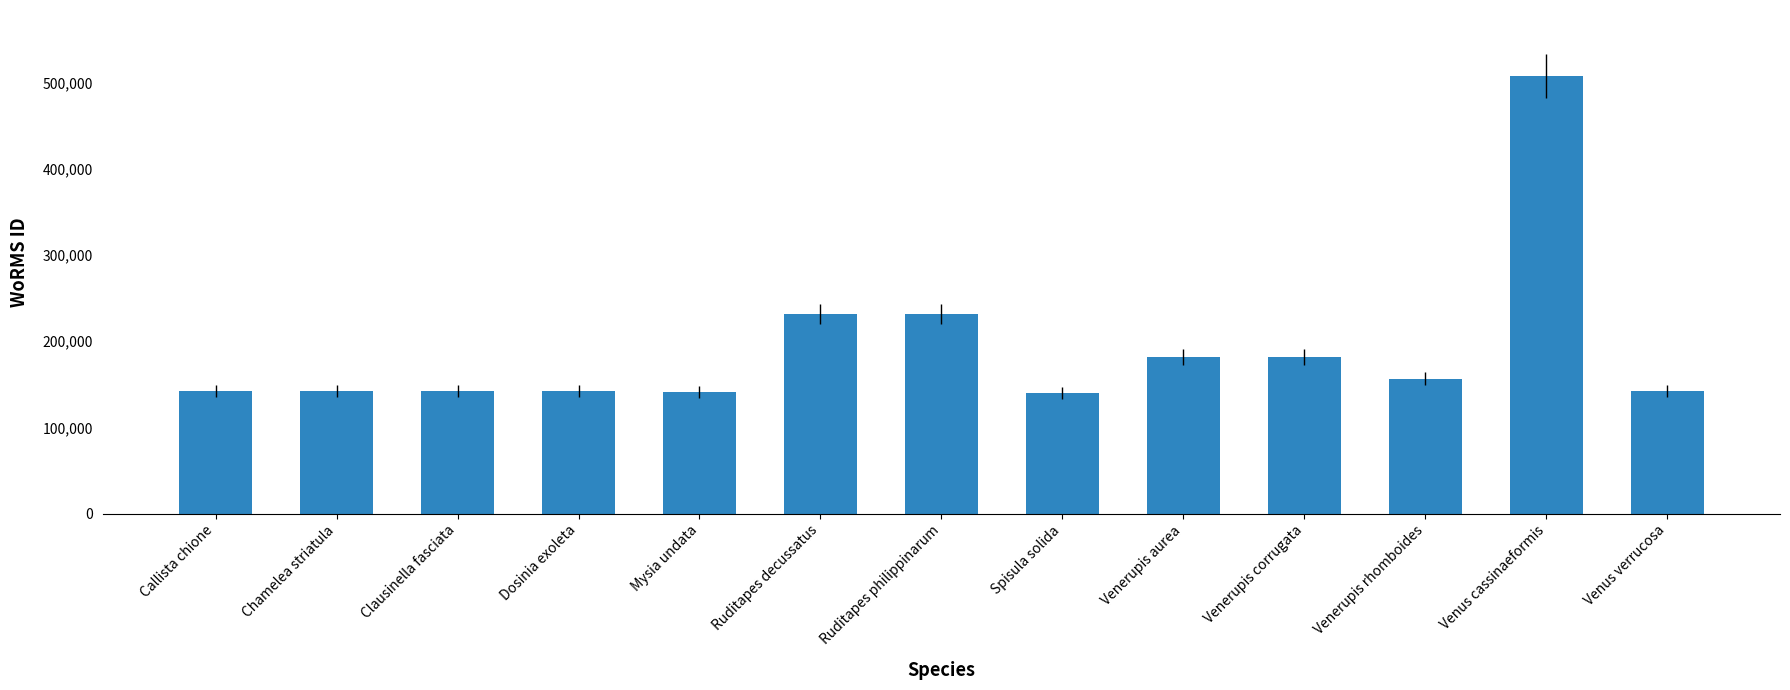

Which has a higher value, Dosinia exoleta or Venus cassinaeformis?

Venus cassinaeformis